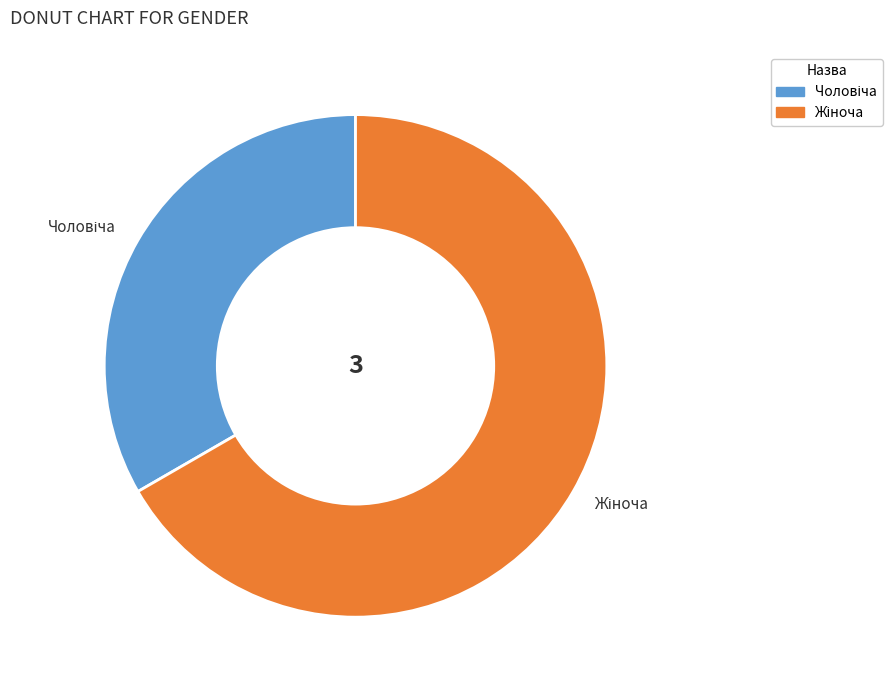

Is there a majority slice in this chart?

Yes